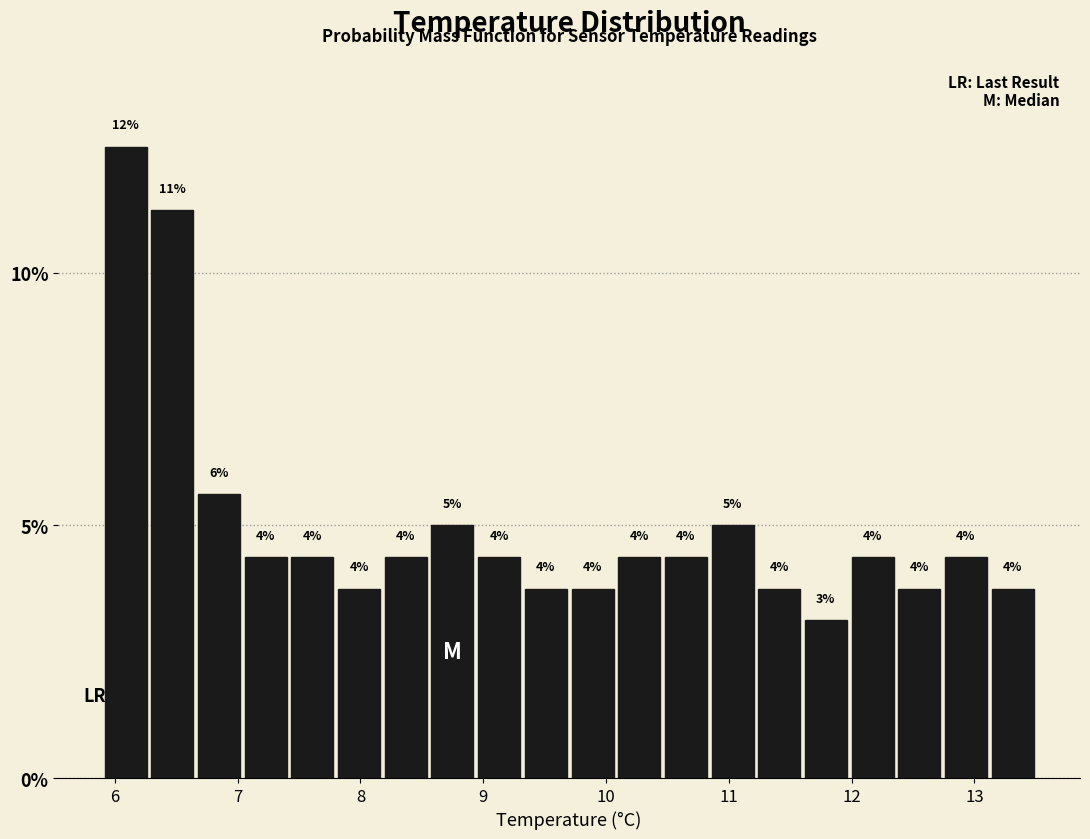

Around what value on the x-axis is the tallest bar? Give the approximate position of its centre, as read against the axis.

6.1